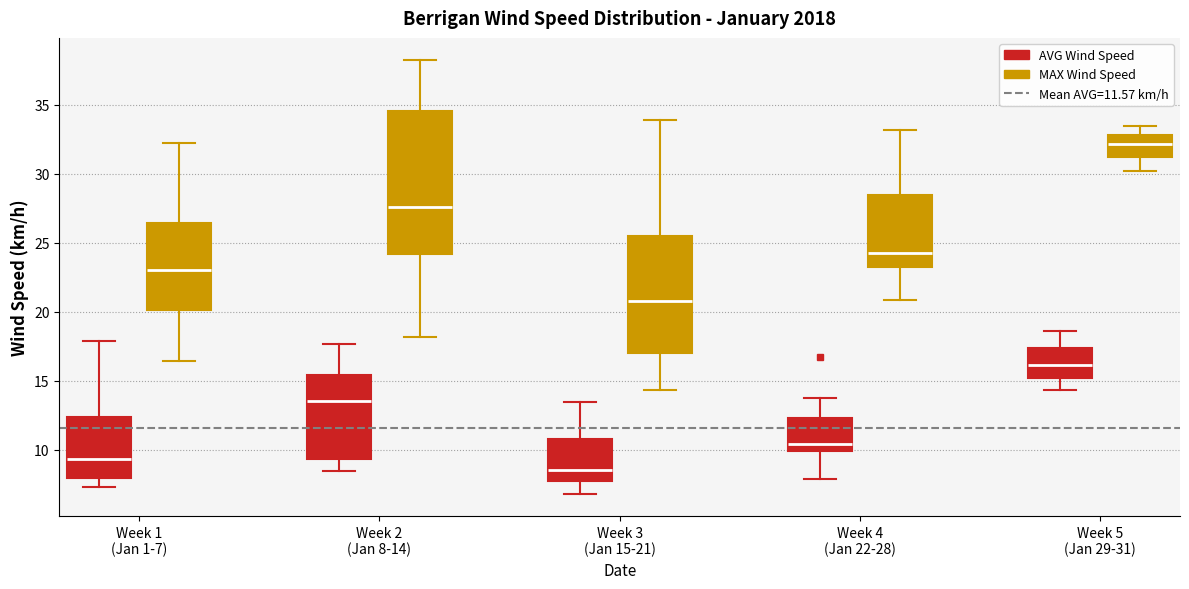

Reading left to right, transcribe this box plot: for each box, give where its median line is, the range the box spans, and where its two whiskers end, as read against the y-axis. The values are not printed on the chart, so give them approximately, as read against the axis.

Week 1 (Jan 1-7) (AVG Wind Speed): median 9.5, box 8.0 to 12.5, whiskers 7.5 to 18.0
Week 1 (Jan 1-7) (MAX Wind Speed): median 23.0, box 20.0 to 26.5, whiskers 16.5 to 32.0
Week 2 (Jan 8-14) (AVG Wind Speed): median 13.5, box 9.5 to 15.5, whiskers 8.5 to 17.5
Week 2 (Jan 8-14) (MAX Wind Speed): median 27.5, box 24.0 to 34.5, whiskers 18.0 to 38.5
Week 3 (Jan 15-21) (AVG Wind Speed): median 8.5, box 7.5 to 11.0, whiskers 7.0 to 13.5
Week 3 (Jan 15-21) (MAX Wind Speed): median 21.0, box 17.0 to 25.5, whiskers 14.5 to 34.0
Week 4 (Jan 22-28) (AVG Wind Speed): median 10.5, box 10.0 to 12.5, whiskers 8.0 to 14.0
Week 4 (Jan 22-28) (MAX Wind Speed): median 24.0, box 23.5 to 28.5, whiskers 21.0 to 33.0
Week 5 (Jan 29-31) (AVG Wind Speed): median 16.0, box 15.0 to 17.5, whiskers 14.5 to 18.5
Week 5 (Jan 29-31) (MAX Wind Speed): median 32.0, box 31.0 to 33.0, whiskers 30.0 to 33.5